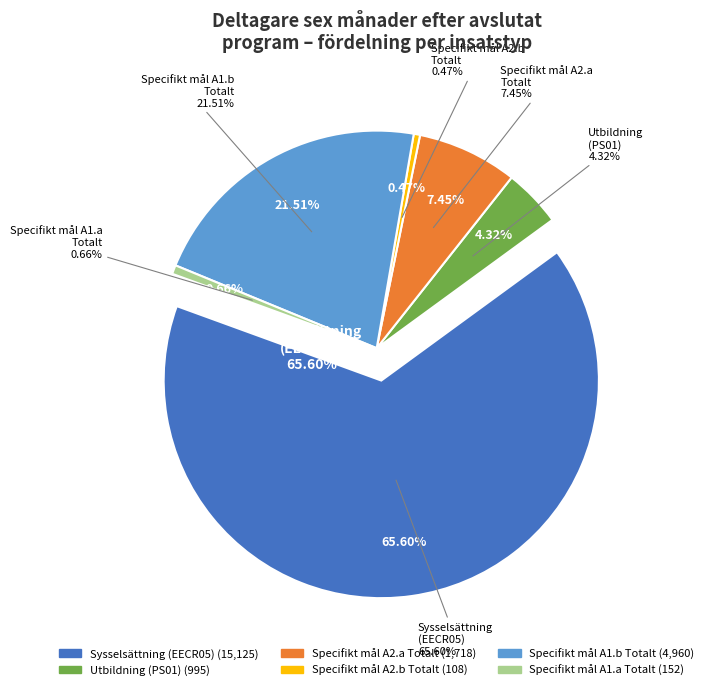

Is it true that Sysselsättning
(EECR05) is 66% of the pie?

True